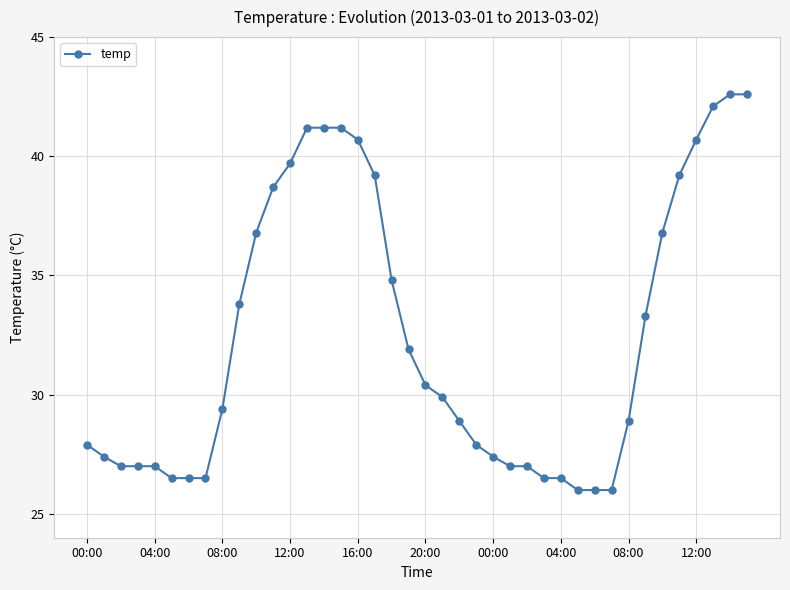

What is the difference between the maximum and minimum values?

16.6